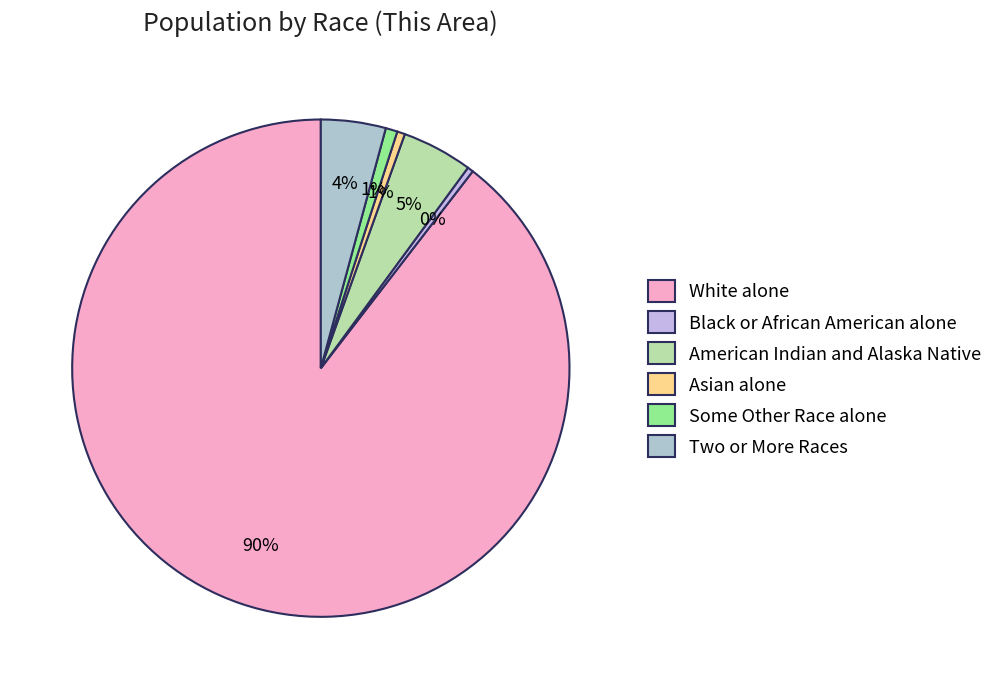

Combined, do Some Other Race alone and Black or African American alone account for over 50%?

No